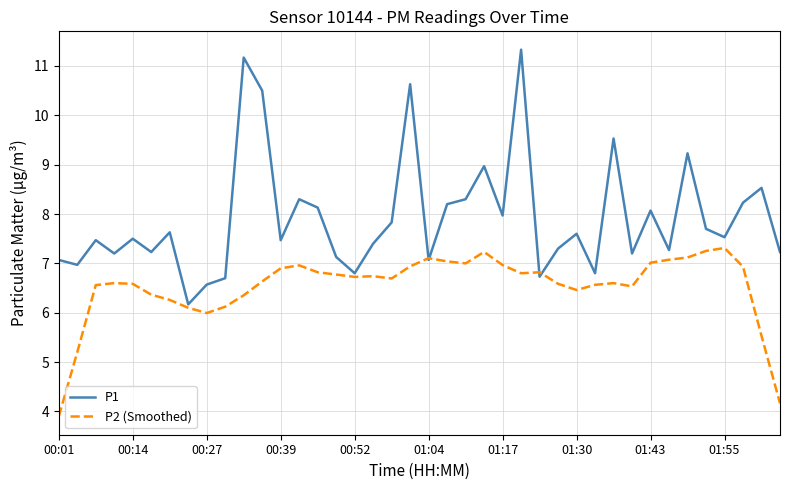

What is the highest value of the P1 series?

11.3